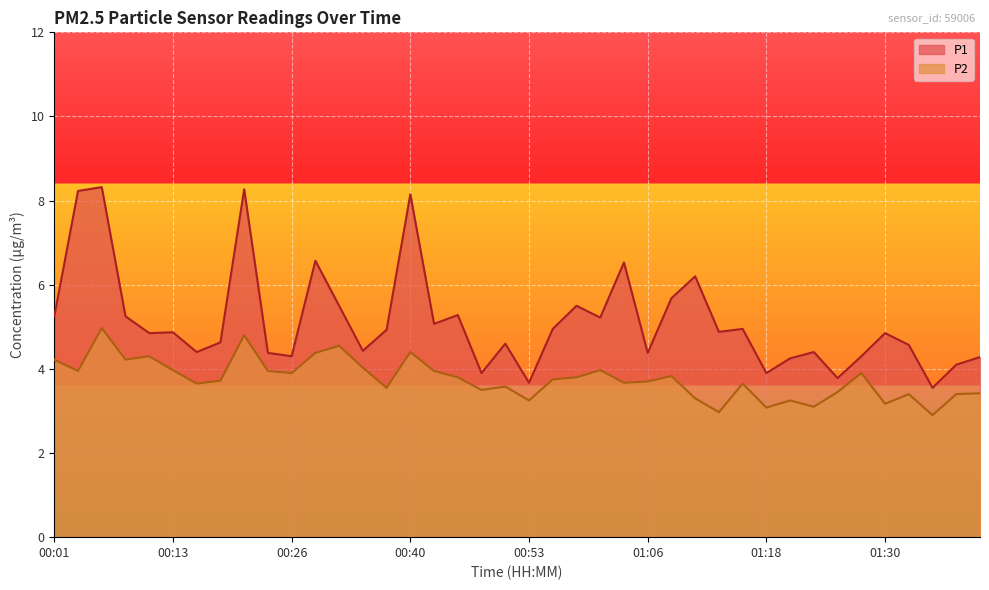

List the series in order of their peak value, highest first.

P1, P2